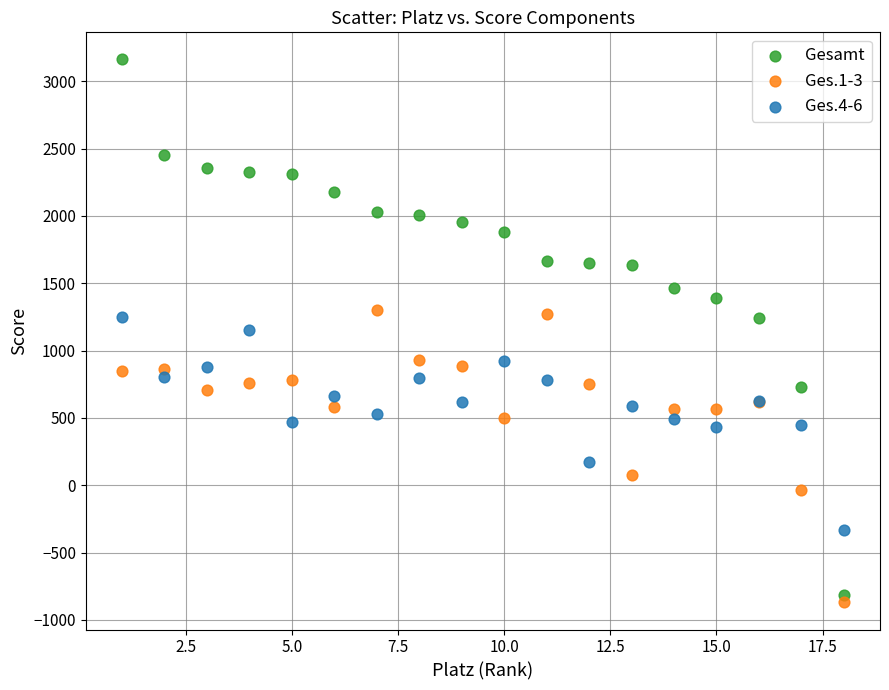

What is the X range (max minus min) for the scatter plot?

17